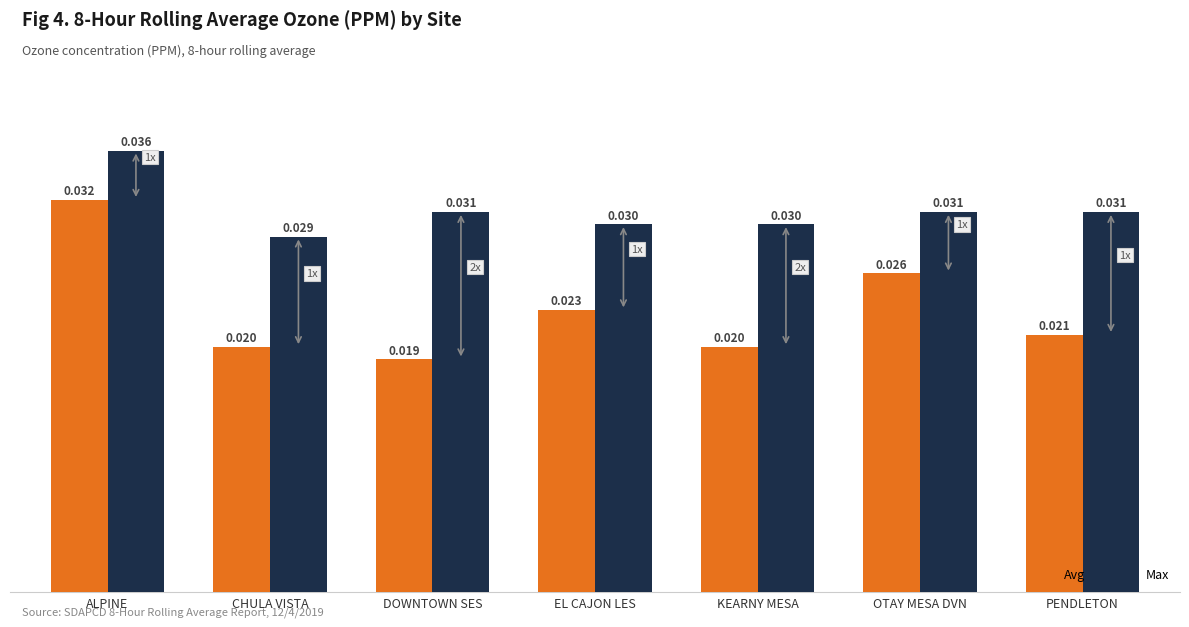

Which category has the lowest value in the Max series?

CHULA VISTA